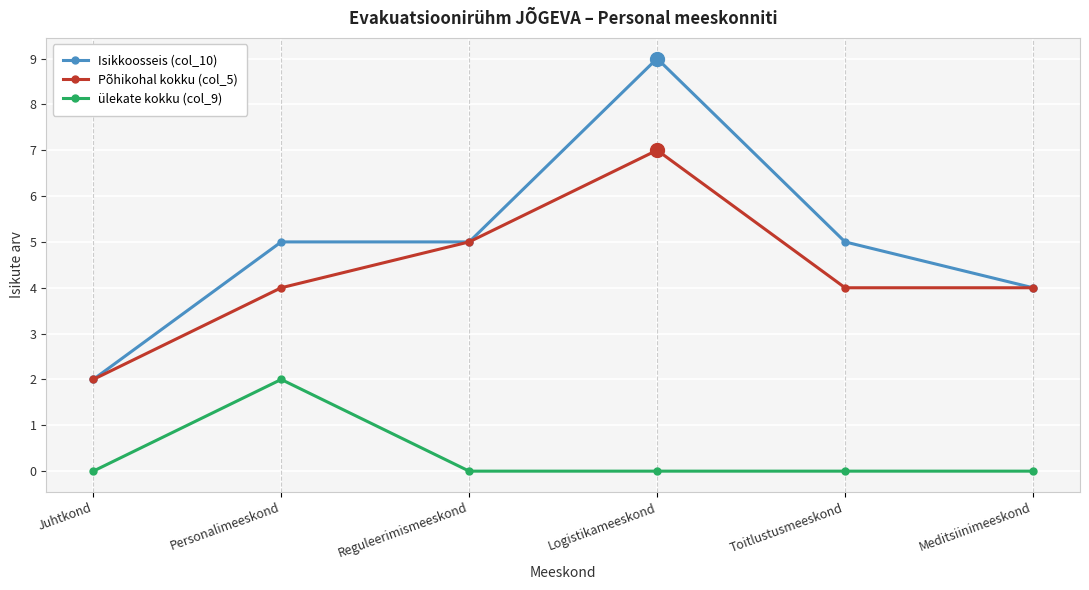

What position from the right is Reguleerimismeeskond?

4